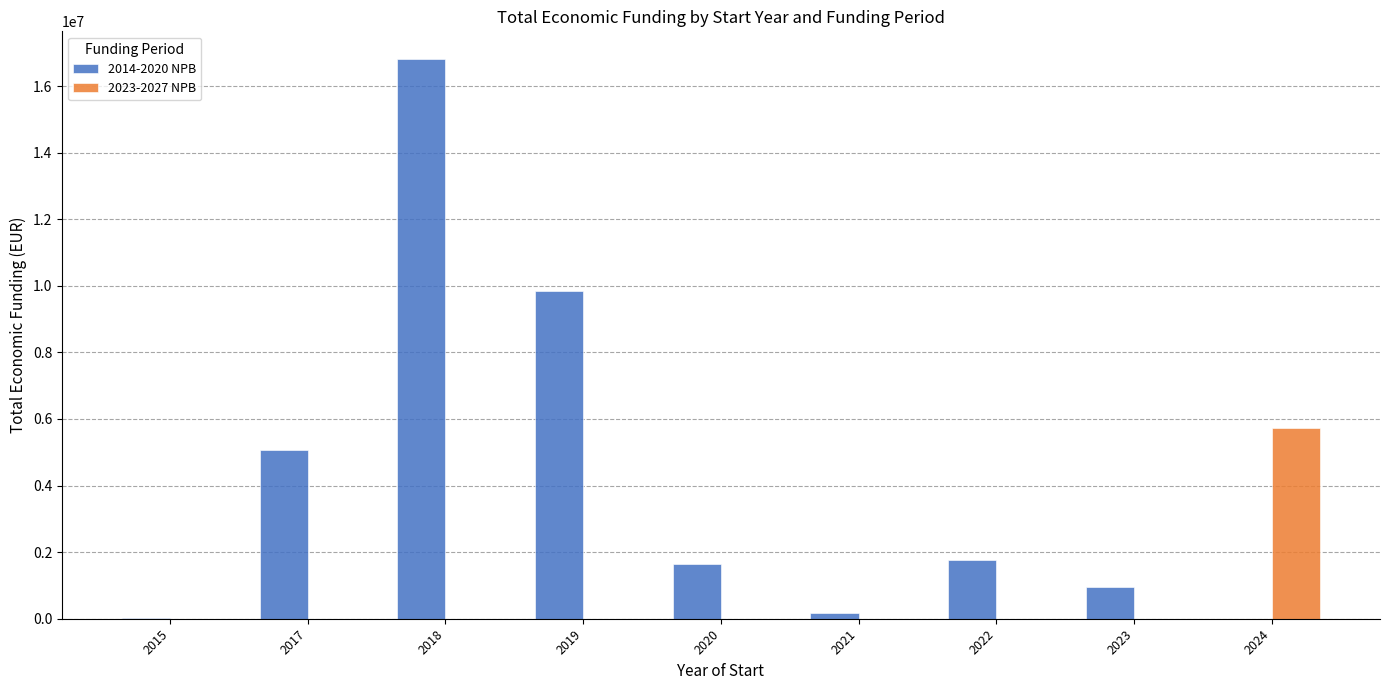

At which category is the sum across all series the highest?

2018